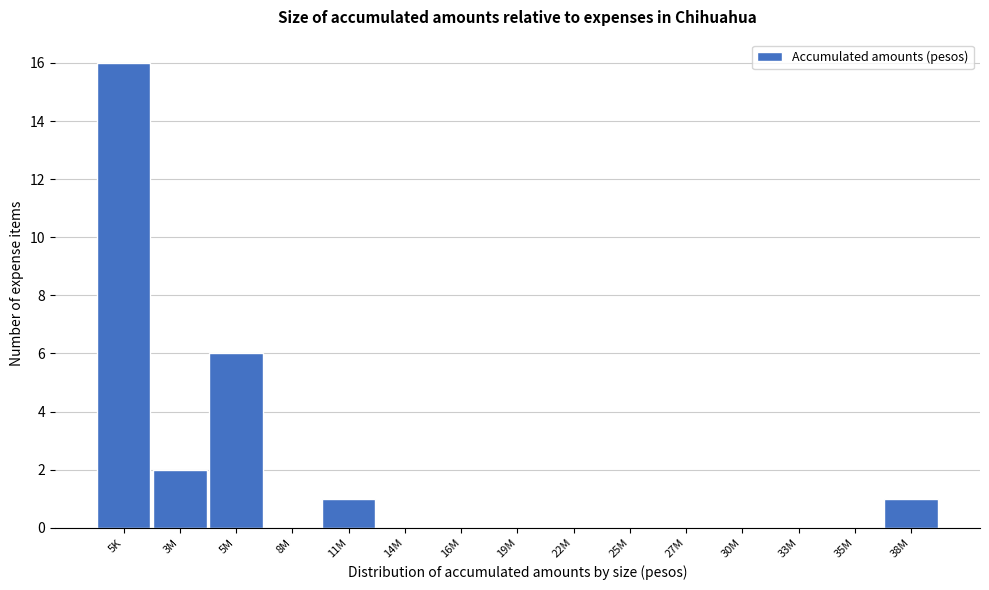

Reading left to right, transcribe all the data shown in this chart.

5K=16	3M=2	5M=6	8M=0	11M=1	14M=0	16M=0	19M=0	22M=0	25M=0	27M=0	30M=0	33M=0	35M=0	38M=1